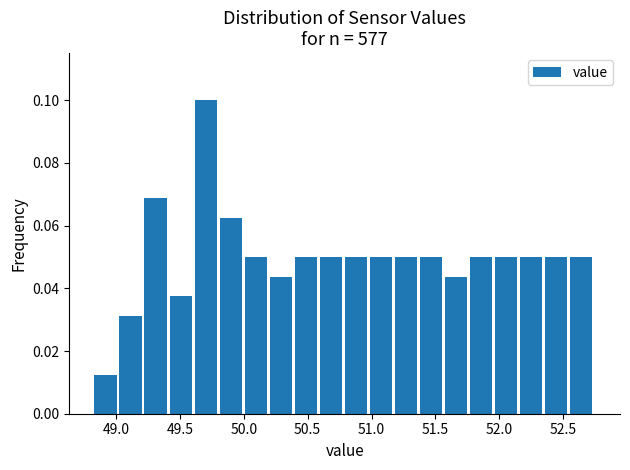

Around what value on the x-axis is the tallest bar? Give the approximate position of its centre, as read against the axis.

49.70